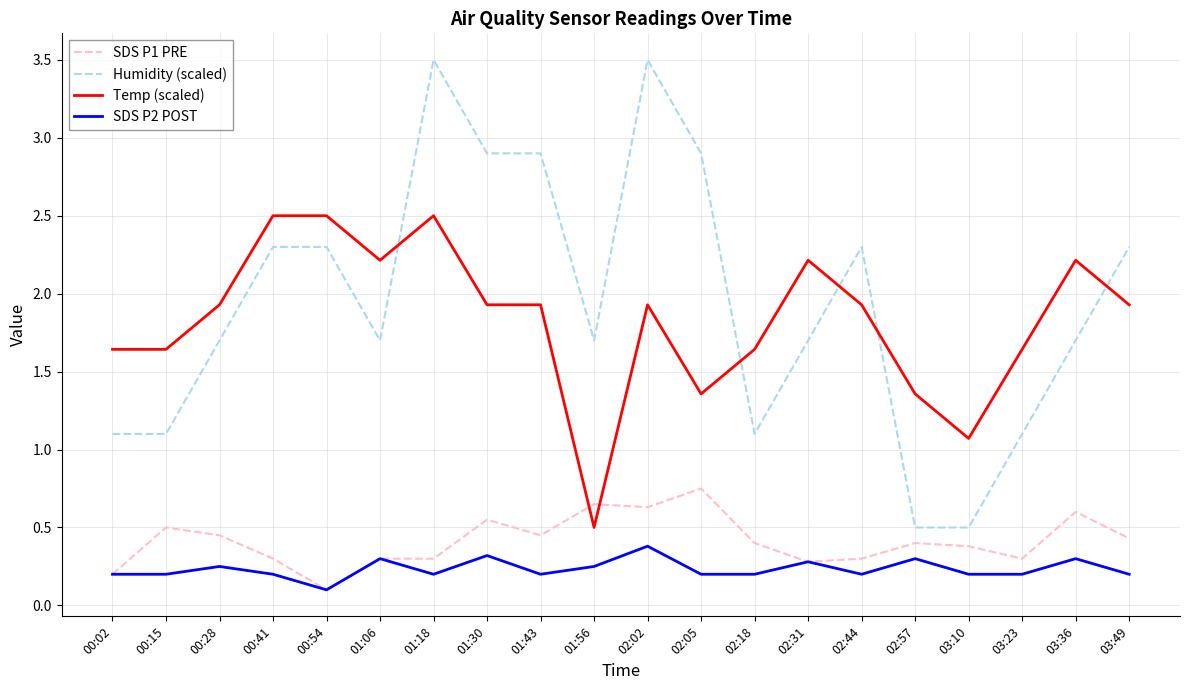

True or false: SDS P1 PRE and Temp (scaled) intersect in this chart.

True